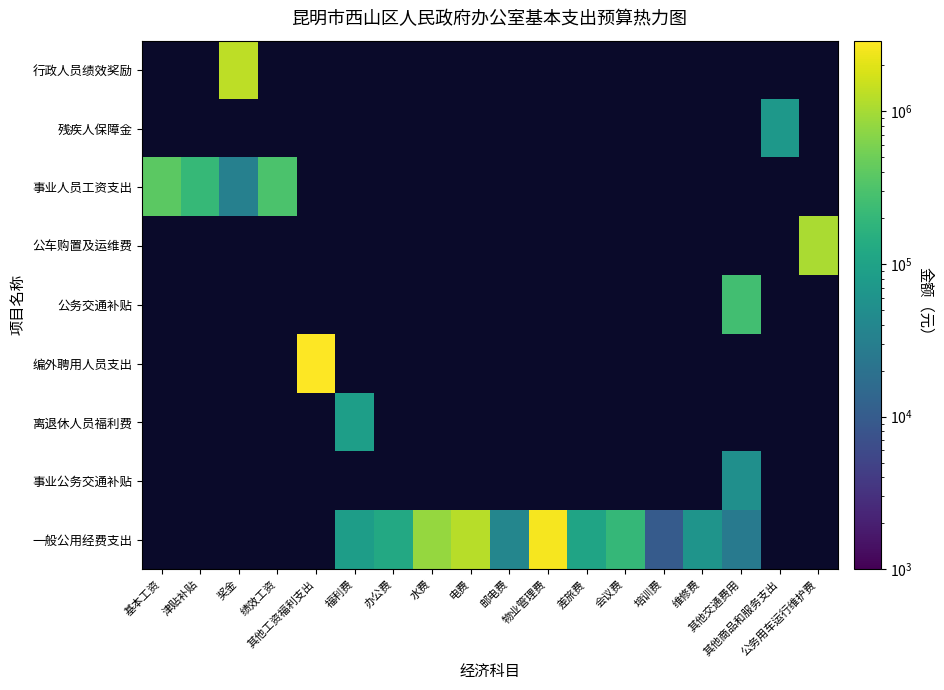

Is it true that 一般公用经费支出 equals 105300.0 at 差旅费?

True